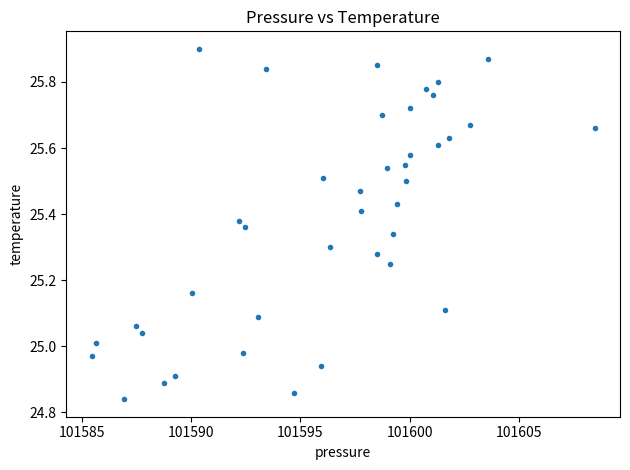

What is the range of Y values (max minus min)?

1.1